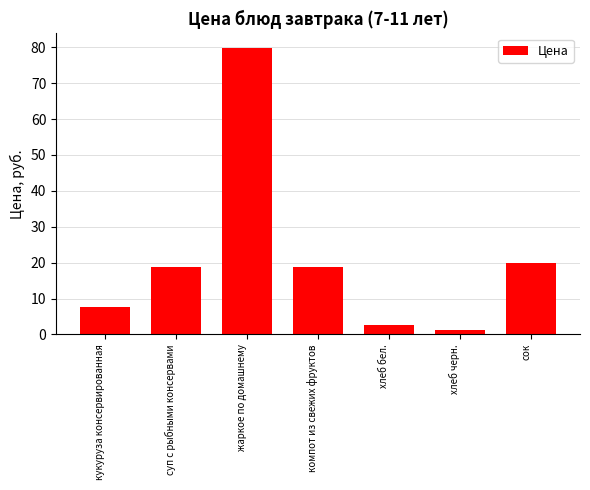

Between хлеб черн. and кукуруза консервированная, which is larger?

кукуруза консервированная